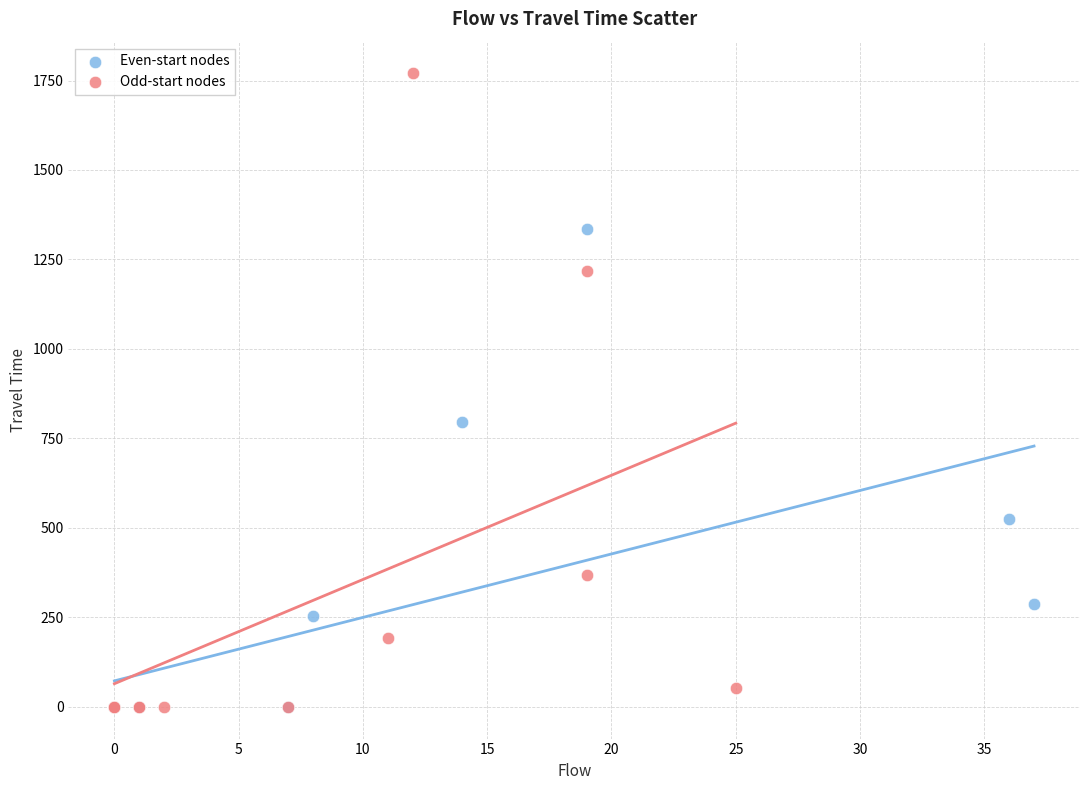

Which series contains the highest Y value?

Odd-start nodes